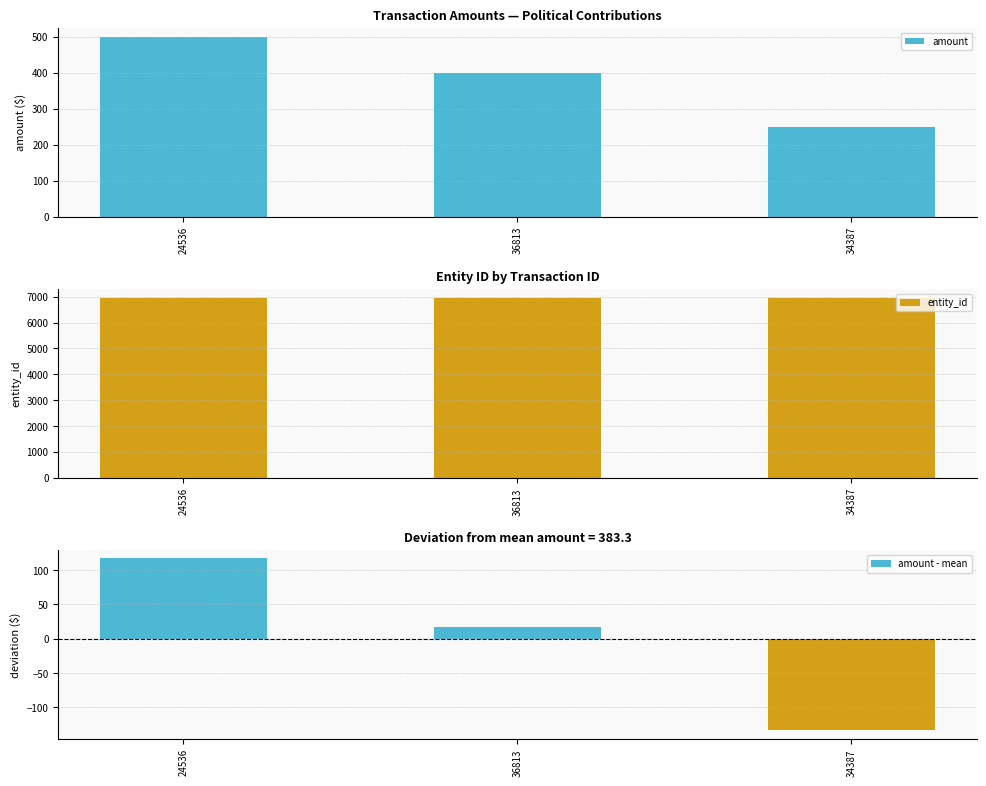

What is the label of the 3rd bar from the left?

34387